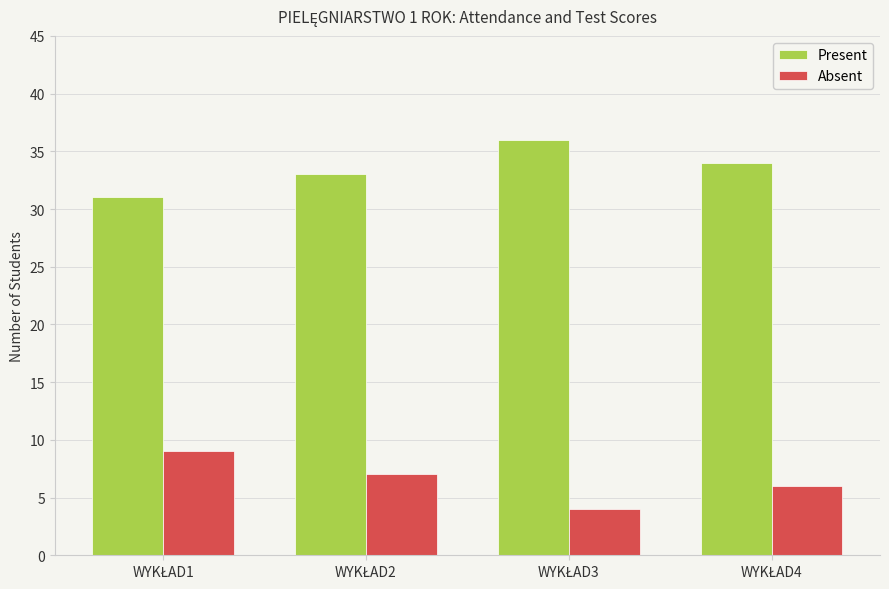

What is the difference between the maximum and minimum values in the Present series?

5